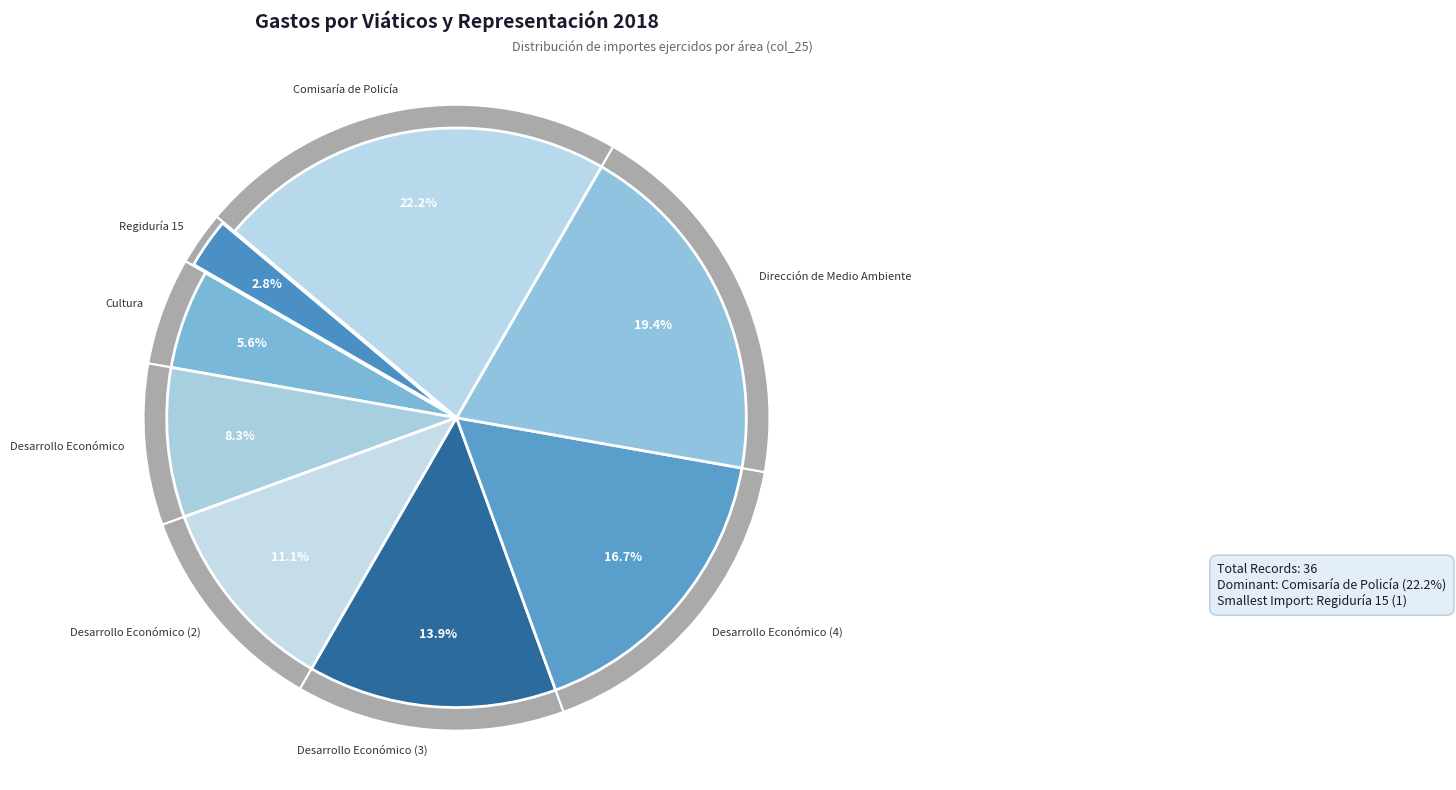

Count the number of slices in the pie.

8